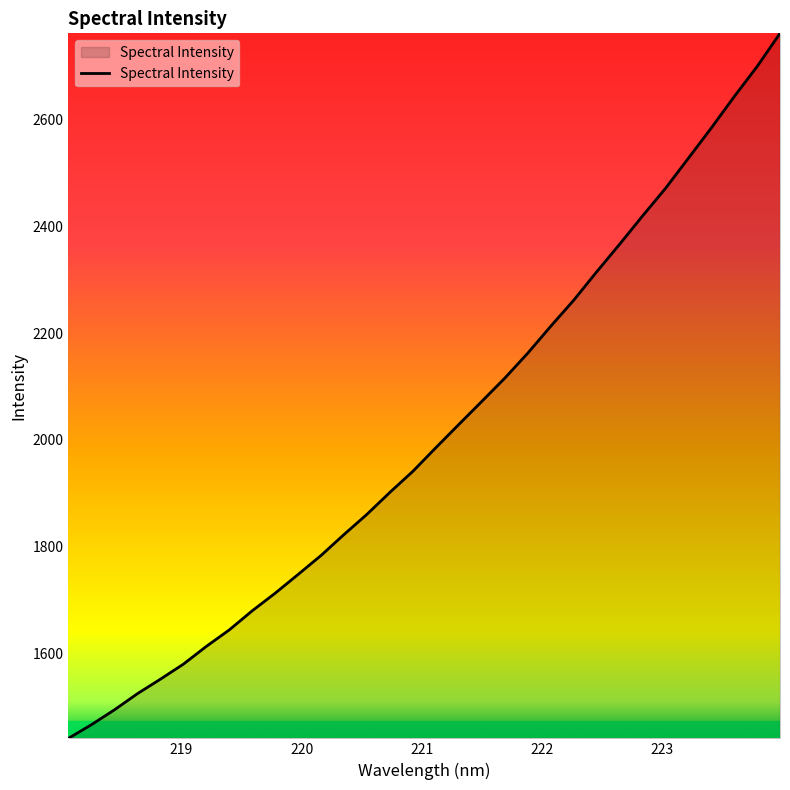

What is the difference between the maximum and minimum values?

1322.3